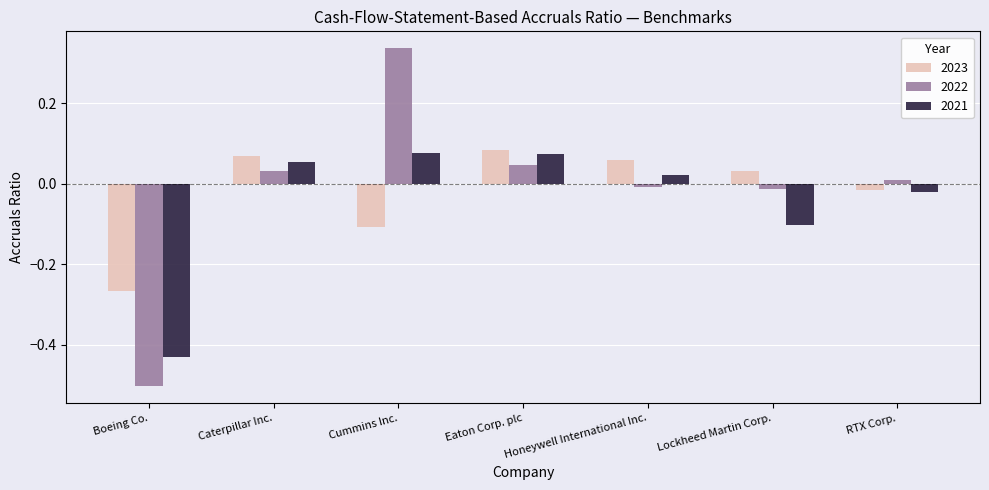

At which category is the sum across all series the highest?

Cummins Inc.